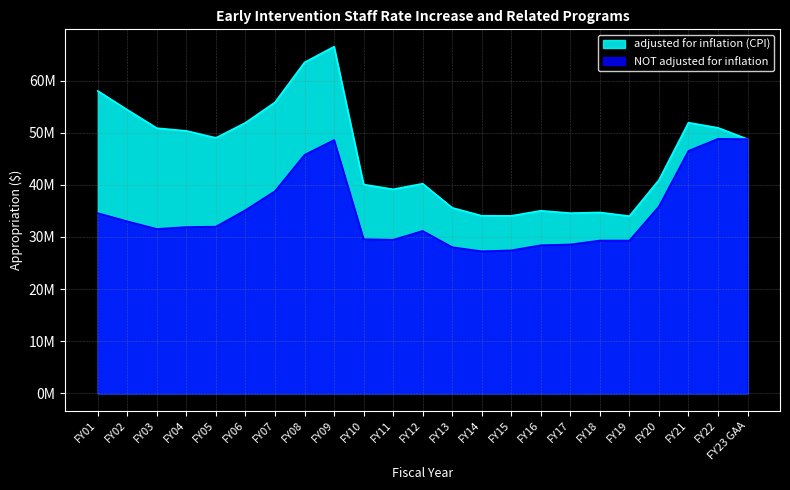

Where is the first local maximum for adjusted for inflation (CPI)?

FY09